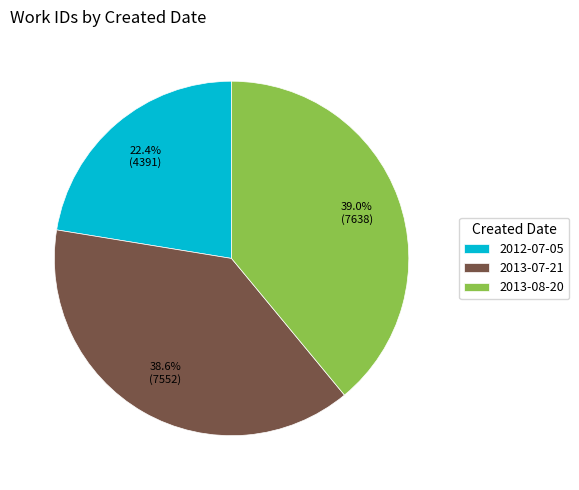

How many slices are in this pie chart?

3